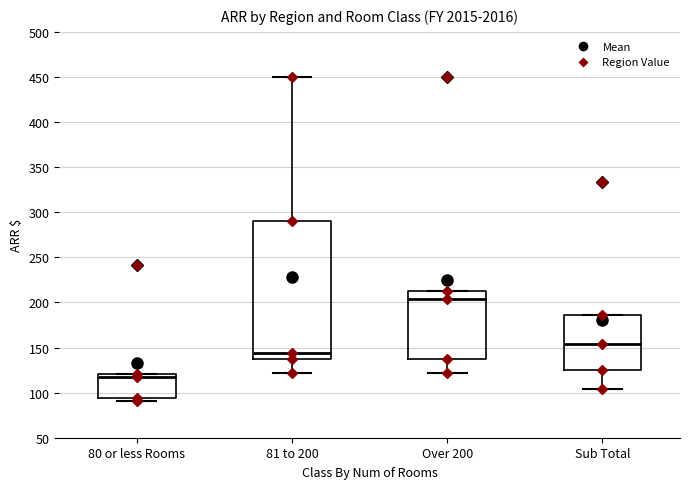

Which box is the tallest, from its lower edge to its upper edge?

81 to 200